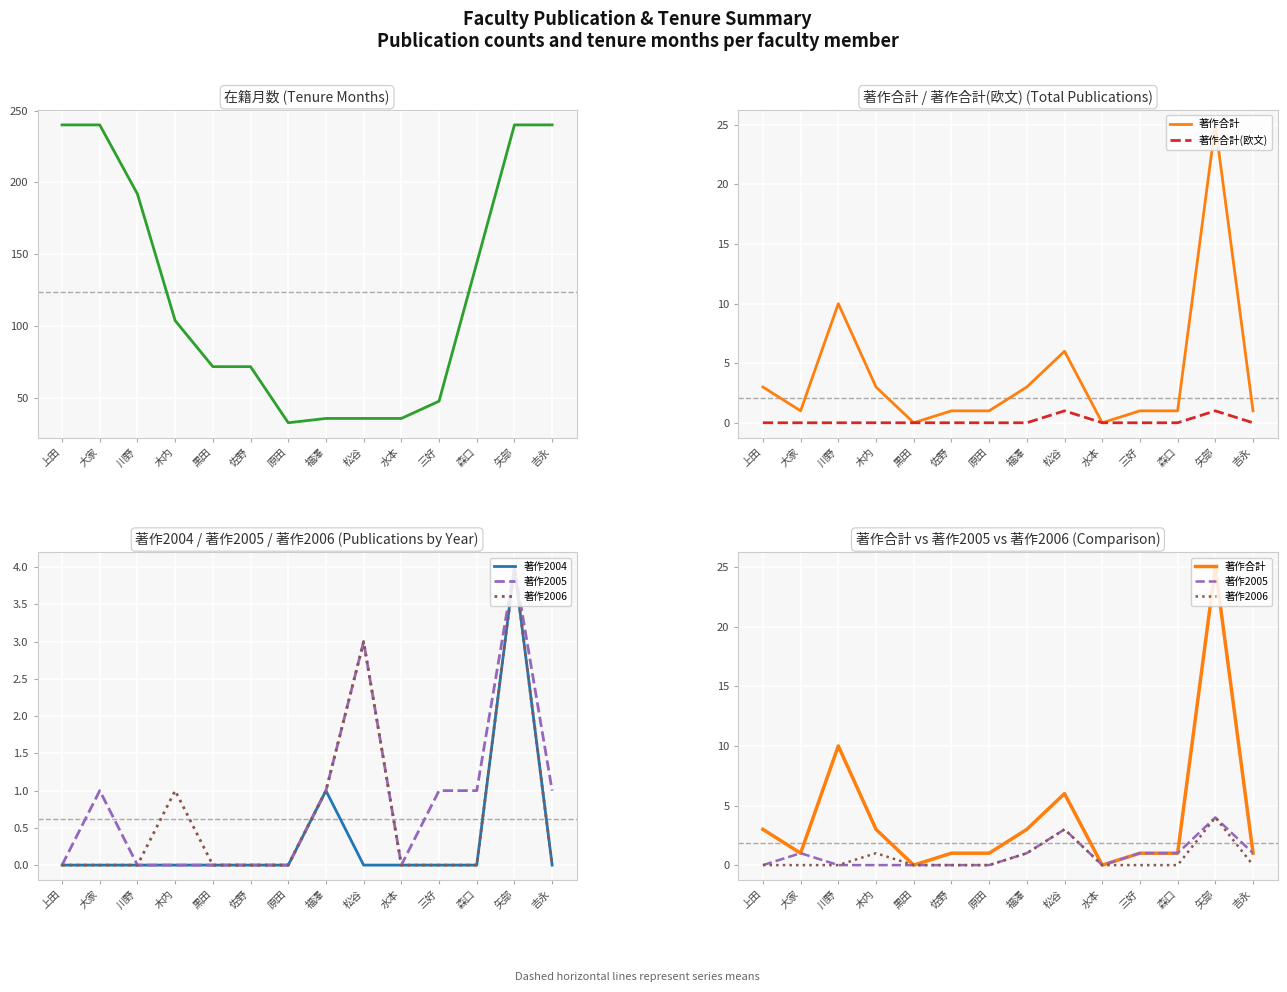

At 上田, list the series in order from largest to smallest.

在籍月数, 著作合計, 著作合計(欧文), 著作2004, 著作2005, 著作2006